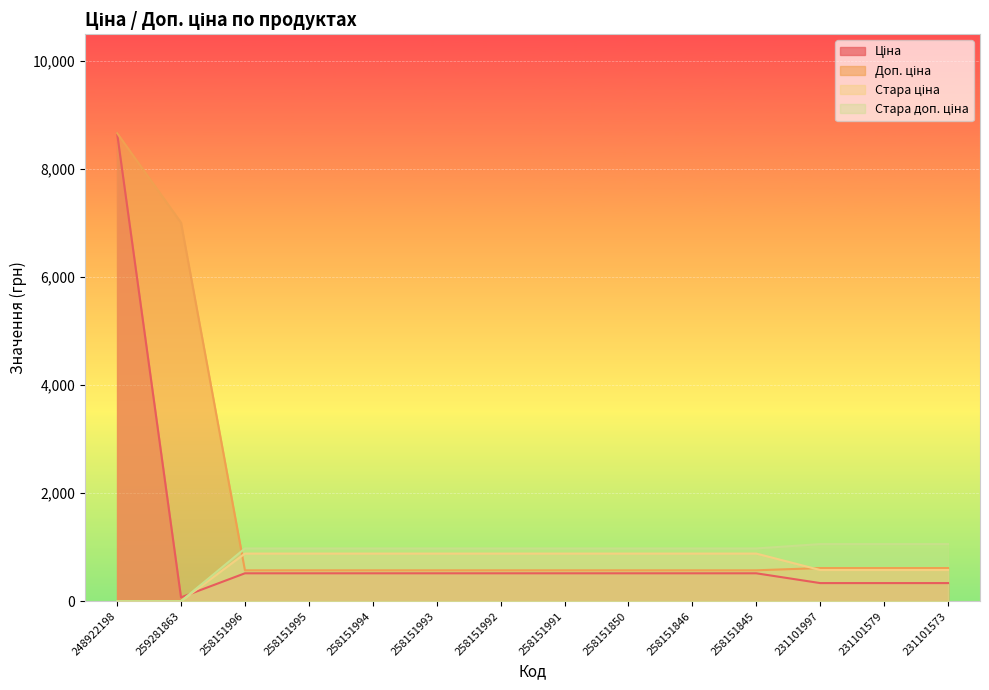

True or false: Стара доп. ціна has a value of 1057.2 at 231101997.

True